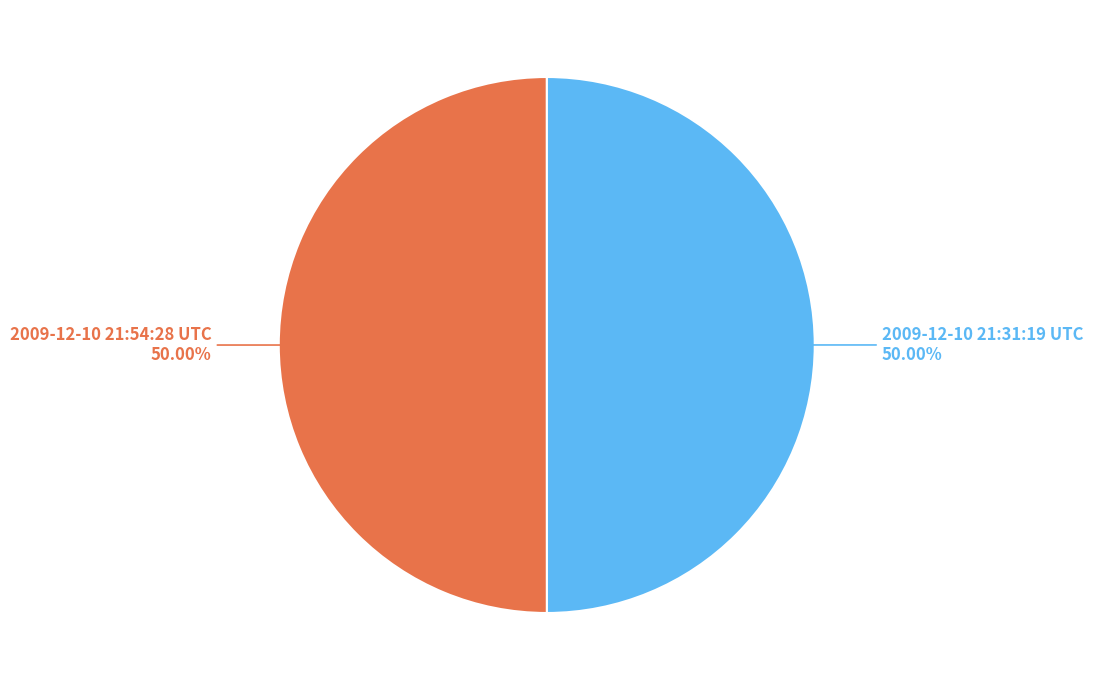

How many slices are in this pie chart?

2